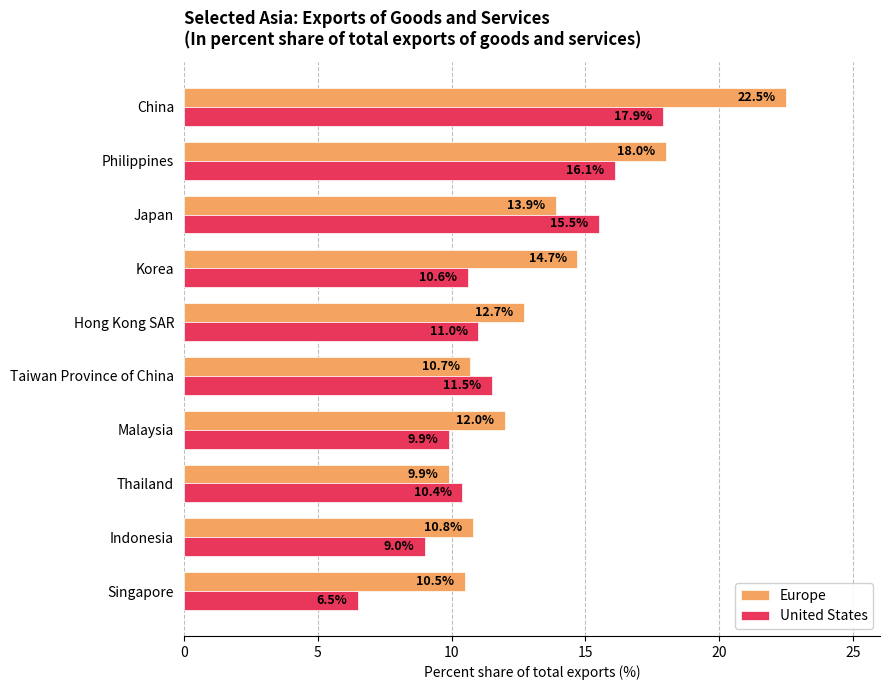

Is it true that United States equals 5.7 at China?

False